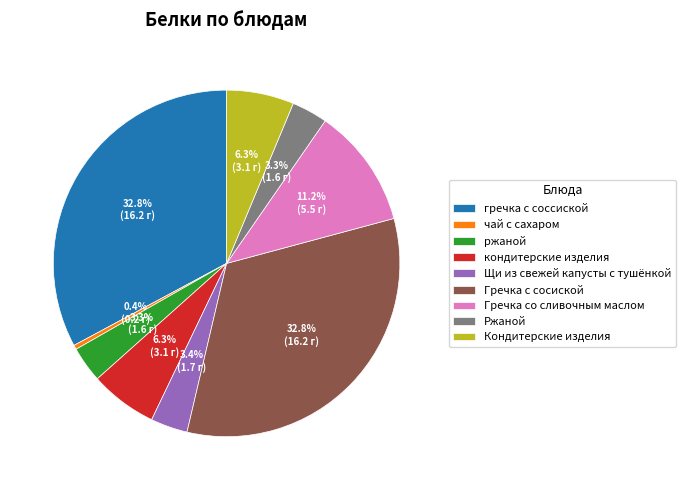

Combined, what portion of the pie is Гречка со сливочным маслом and кондитерские изделия?

17.5%